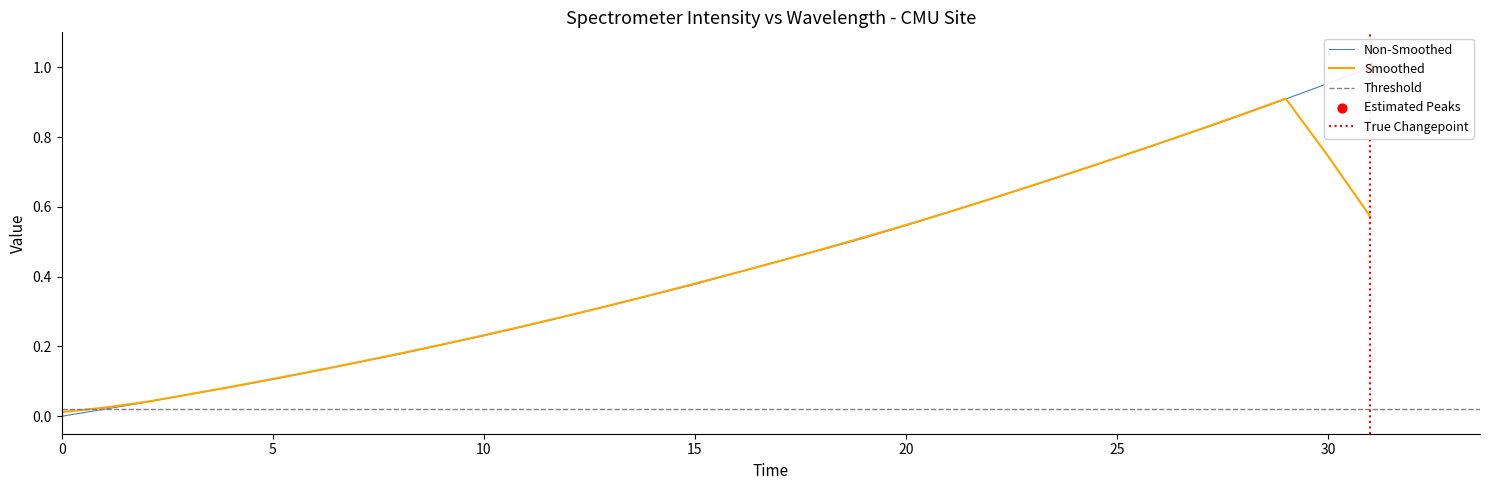

Which has a higher value, 19 or 0?

19